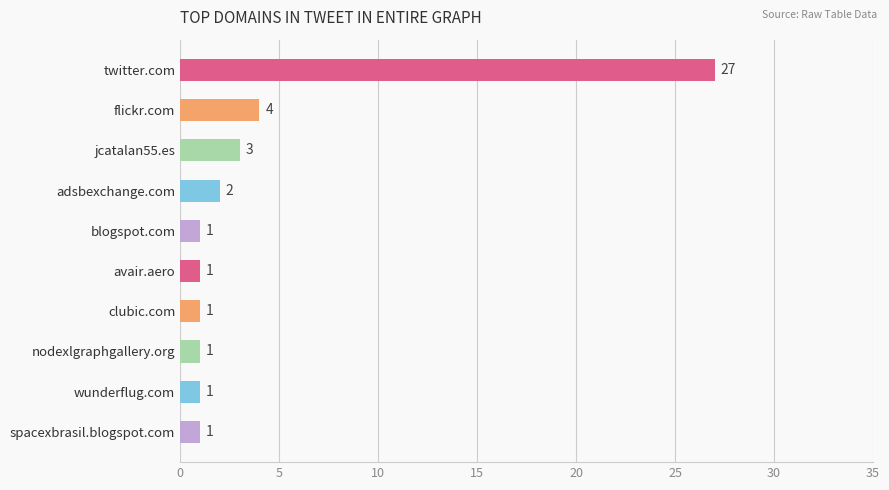

Reading top to bottom, transcribe all the data shown in this chart.

twitter.com=27	flickr.com=4	jcatalan55.es=3	adsbexchange.com=2	blogspot.com=1	avair.aero=1	clubic.com=1	nodexlgraphgallery.org=1	wunderflug.com=1	spacexbrasil.blogspot.com=1